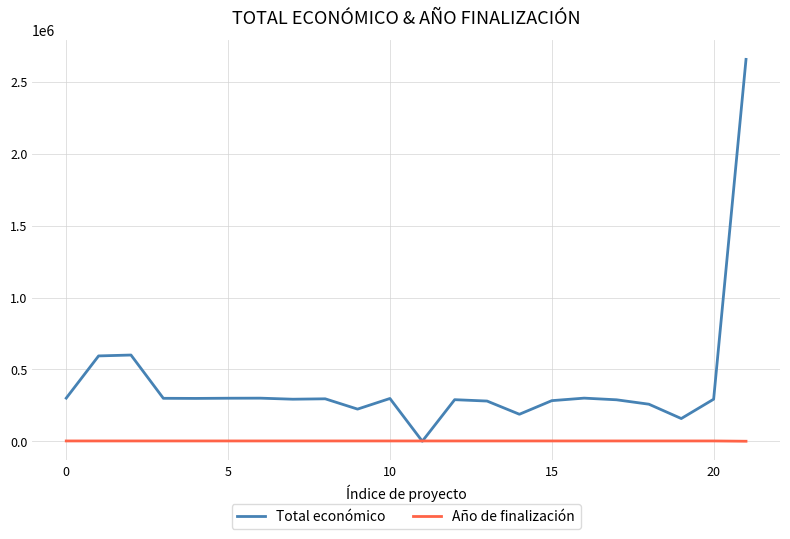

List the series in order of their overall mean, lowest first.

Año de finalización, Total económico